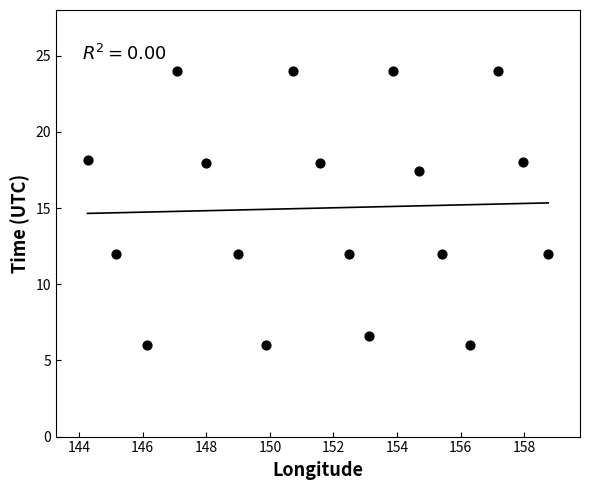

What is the range of Y values (max minus min)?

18.0